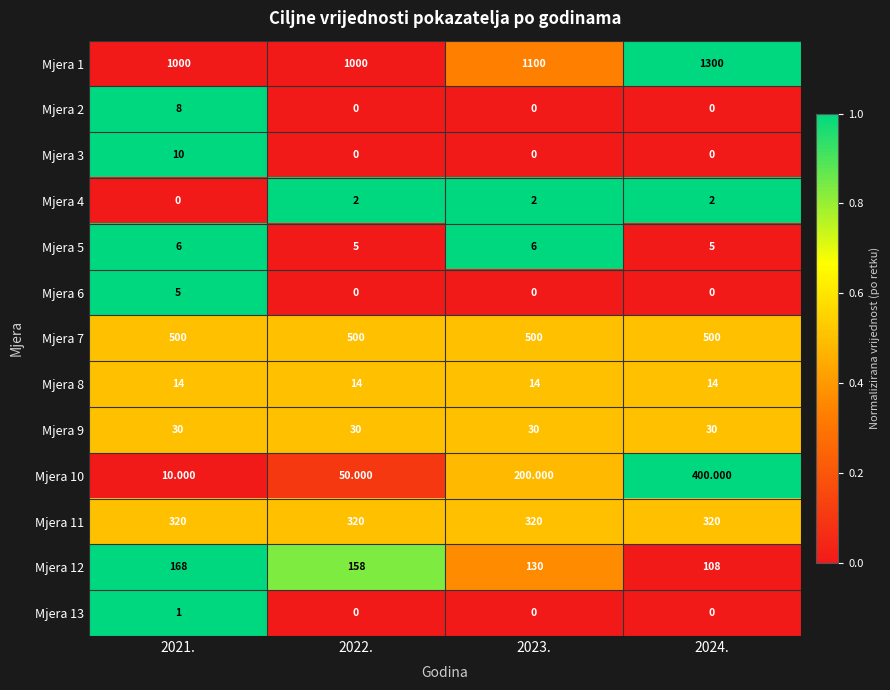

Is the value of Mjera 7 at 2023. greater than the value of Mjera 12 at 2022.?

Yes